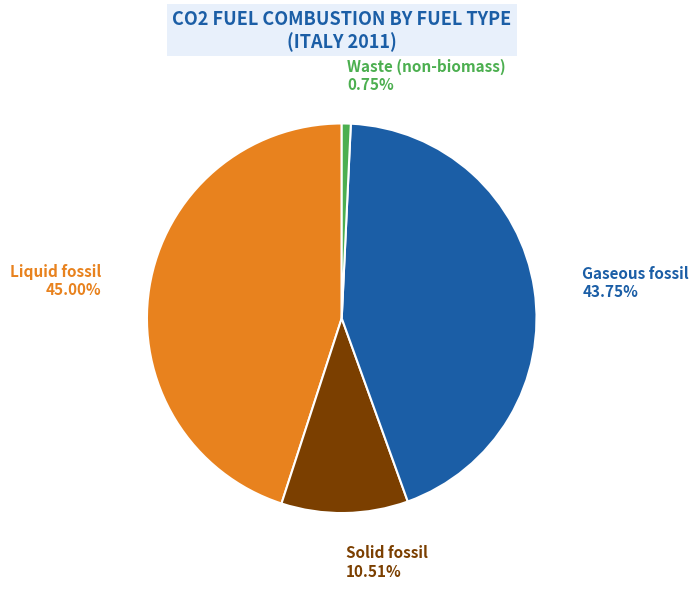

Is it true that Liquid fossil is 45% of the pie?

True